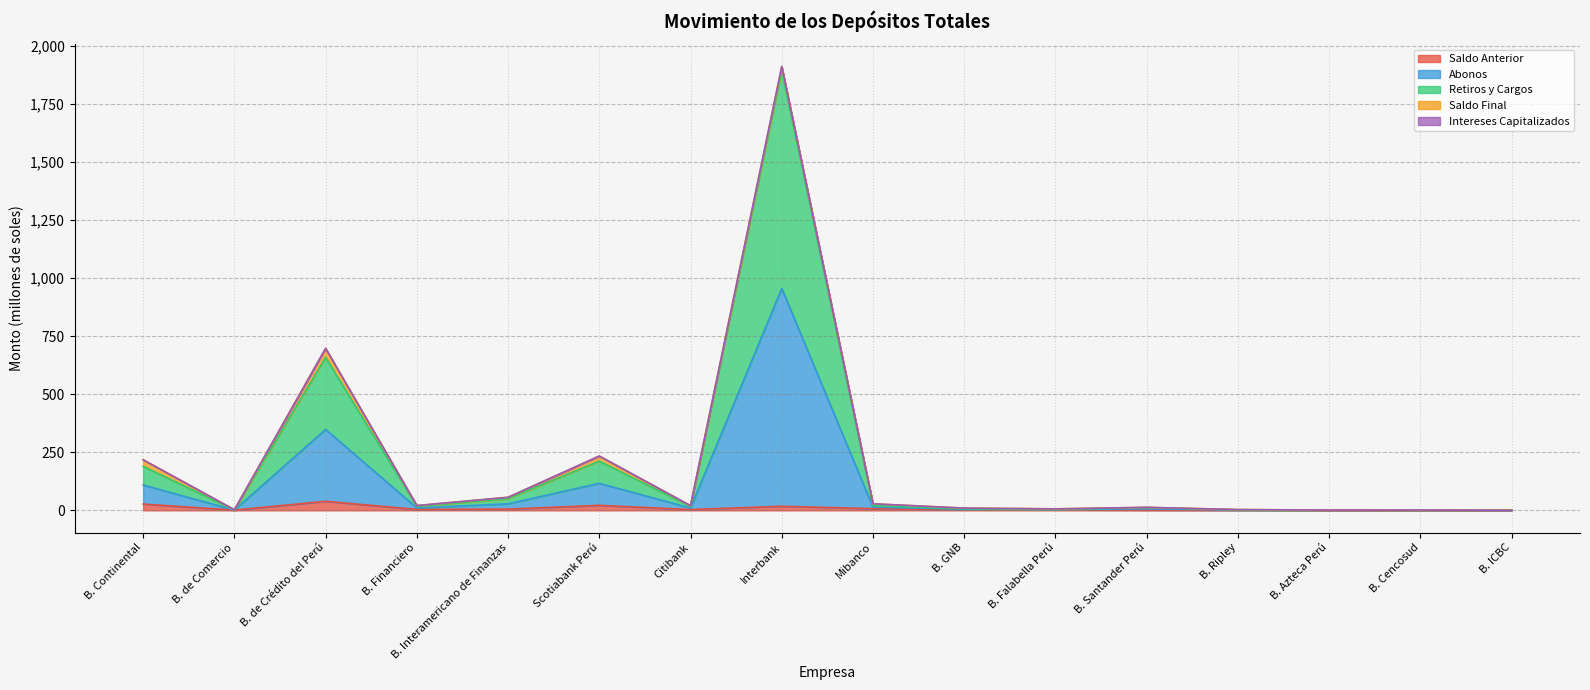

What is the greatest value displayed?

1894.2